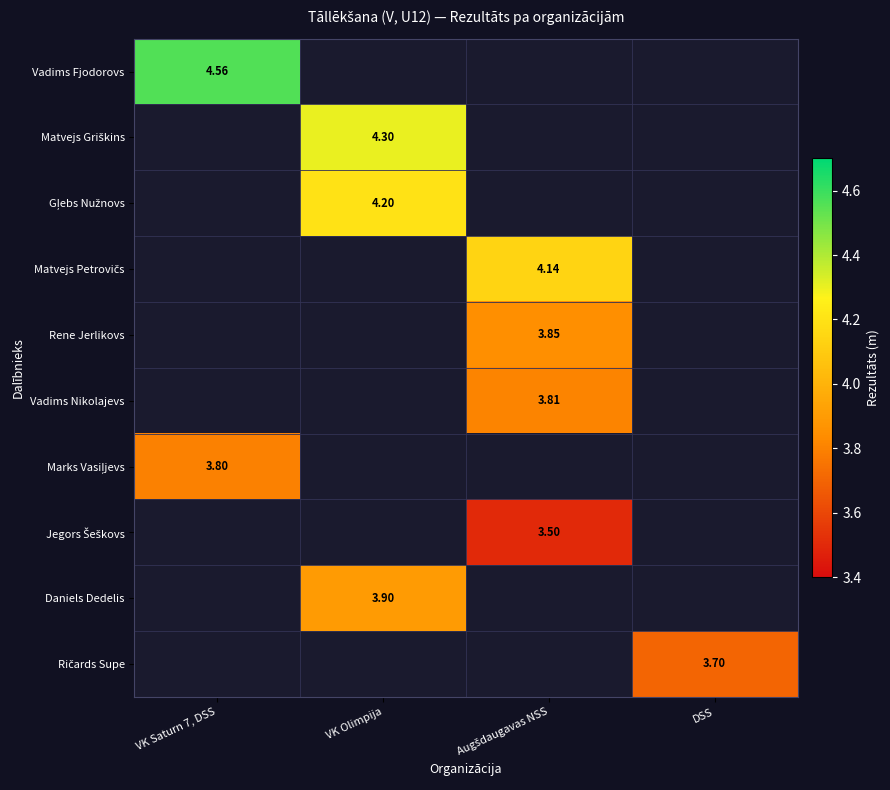

What value does the Vadims Nikolajevs series have at Augšdaugavas NSS?

3.8